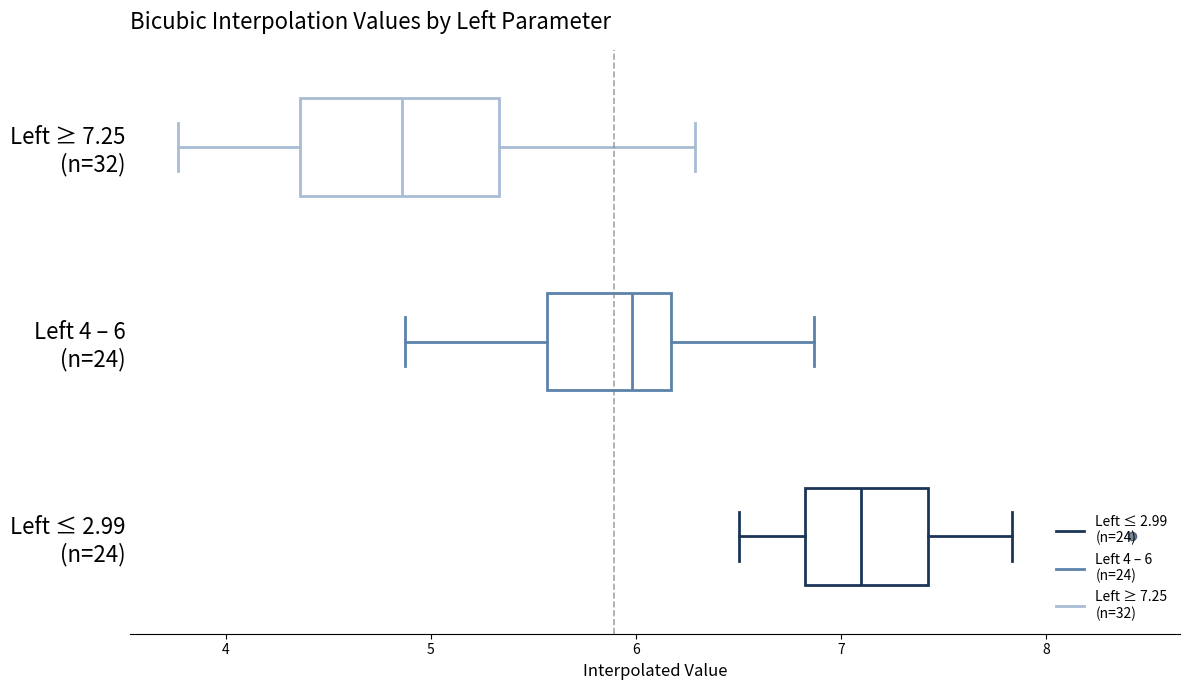

Which box has the furthest to the left median line?

Left ≥ 7.25 (n=32)